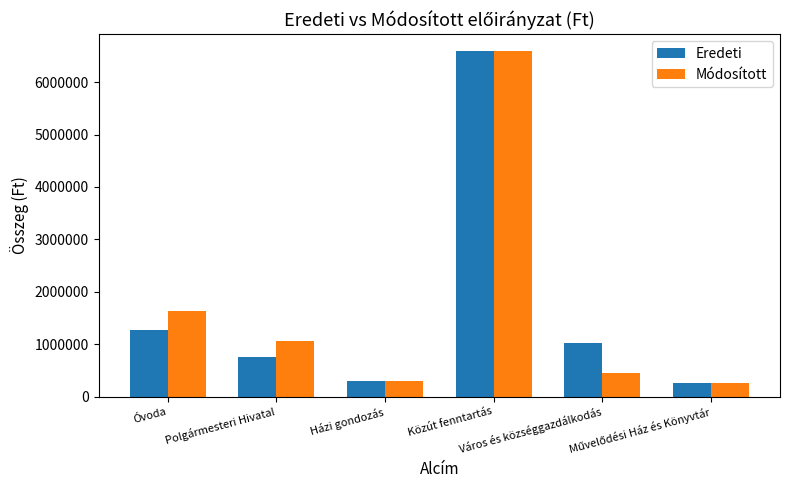

Are the bars grouped side by side (vs. stacked)?

Yes